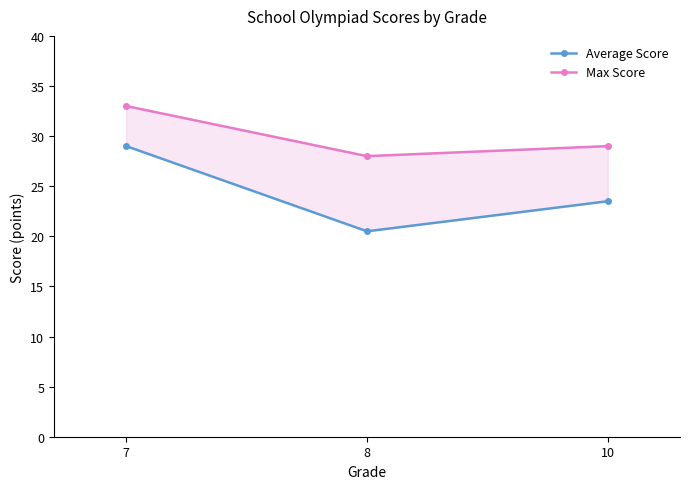

Is the value of Max Score at 7 greater than the value of Average Score at 7?

Yes